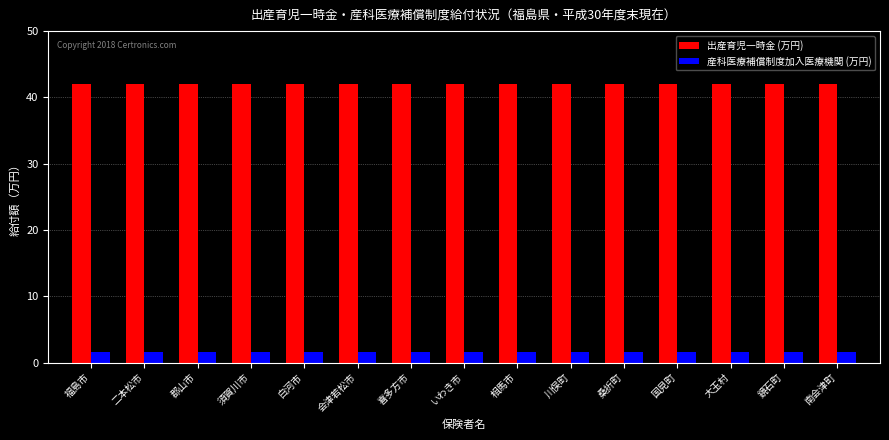

Is it true that 出産育児一時金 (万円) equals 19.6 at 桑折町?

False